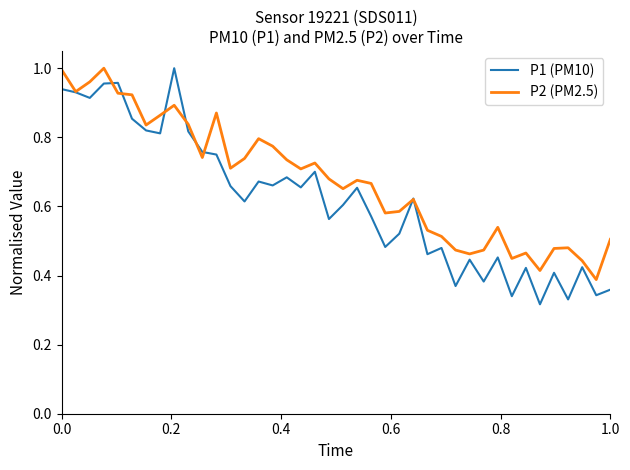

Which series has the largest total across all categories?

P2 (PM2.5)